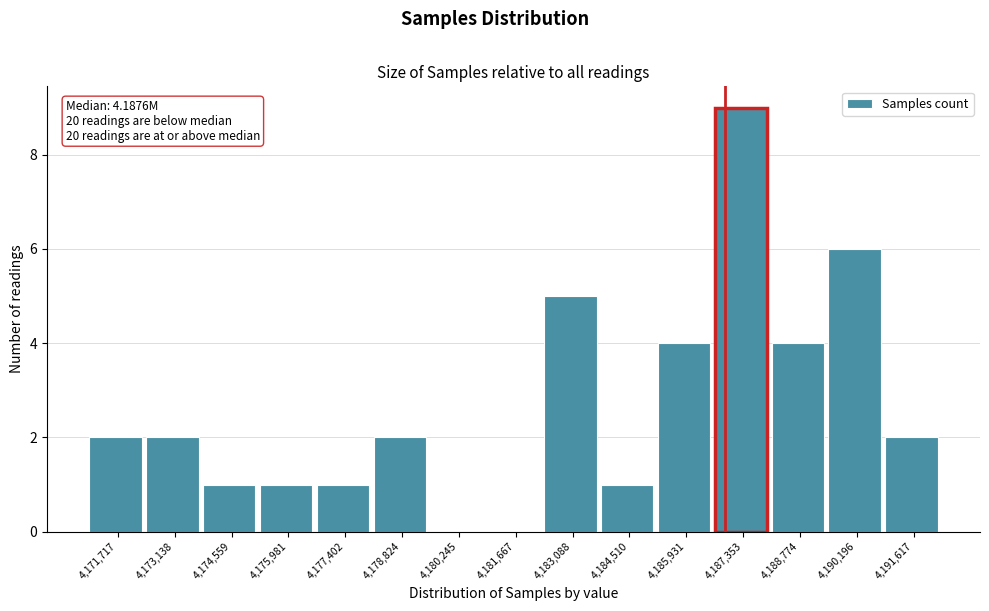

Reading left to right, transcribe all the data shown in this chart.

4,171,717=2	4,173,138=2	4,174,559=1	4,175,981=1	4,177,402=1	4,178,824=2	4,180,245=0	4,181,667=0	4,183,088=5	4,184,510=1	4,185,931=4	4,187,353=9	4,188,774=4	4,190,196=6	4,191,617=2